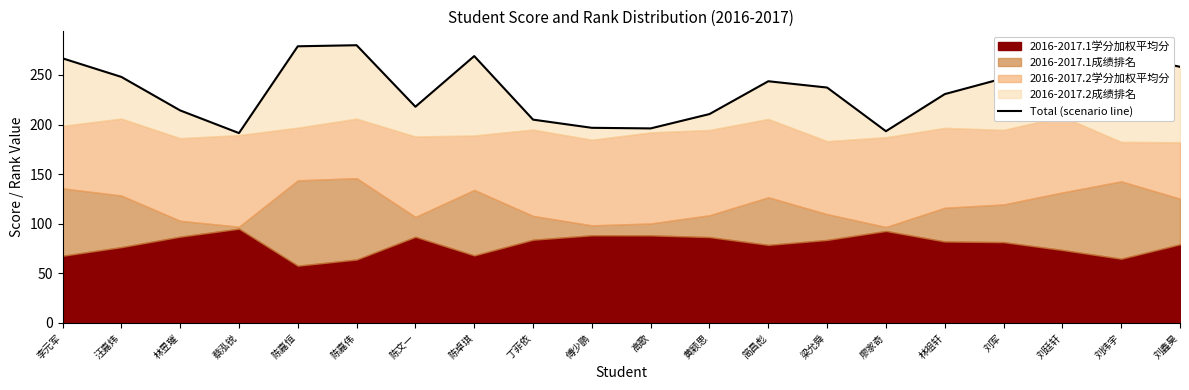

What is the value of the 6th point from the left?

280.0